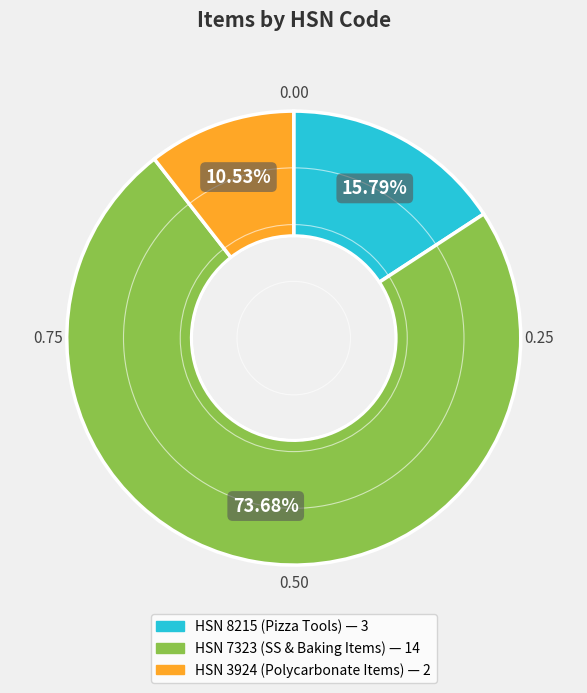

To the nearest percent, what is the average slice percentage?

33%